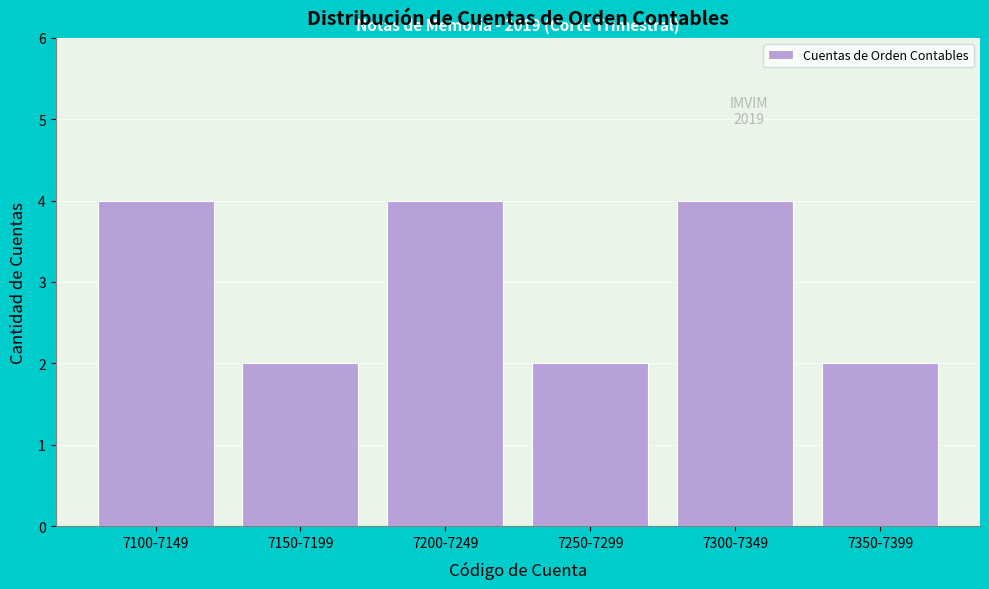

Reading left to right, what are all the values shown in this chart?

7100-7149=4	7150-7199=2	7200-7249=4	7250-7299=2	7300-7349=4	7350-7399=2